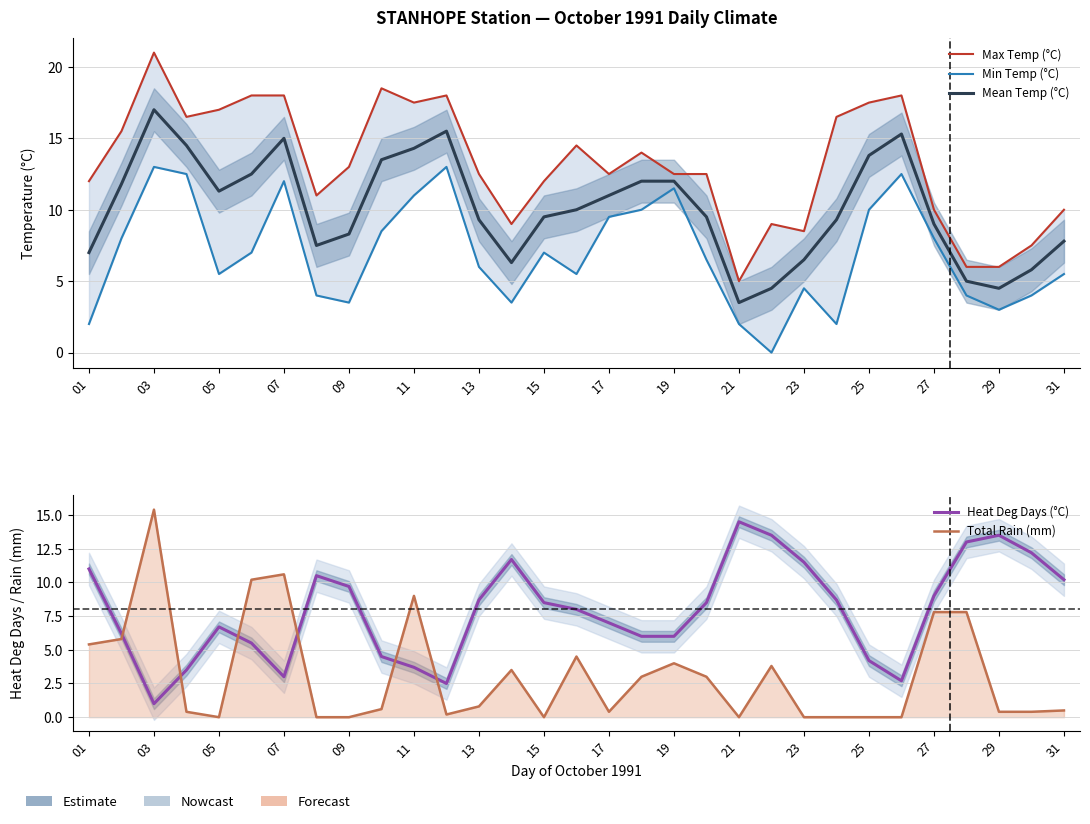

List the series in order of their peak value, lowest first.

Min Temp (°C), Heat Deg Days (°C), Total Rain (mm), Mean Temp (°C), Max Temp (°C)